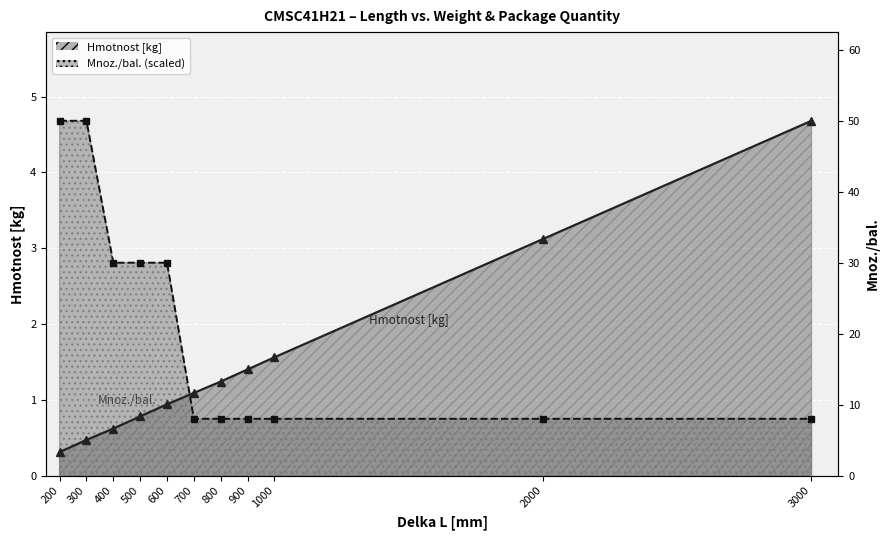

What value does the Hmotnost [kg] series have at 300?

0.5